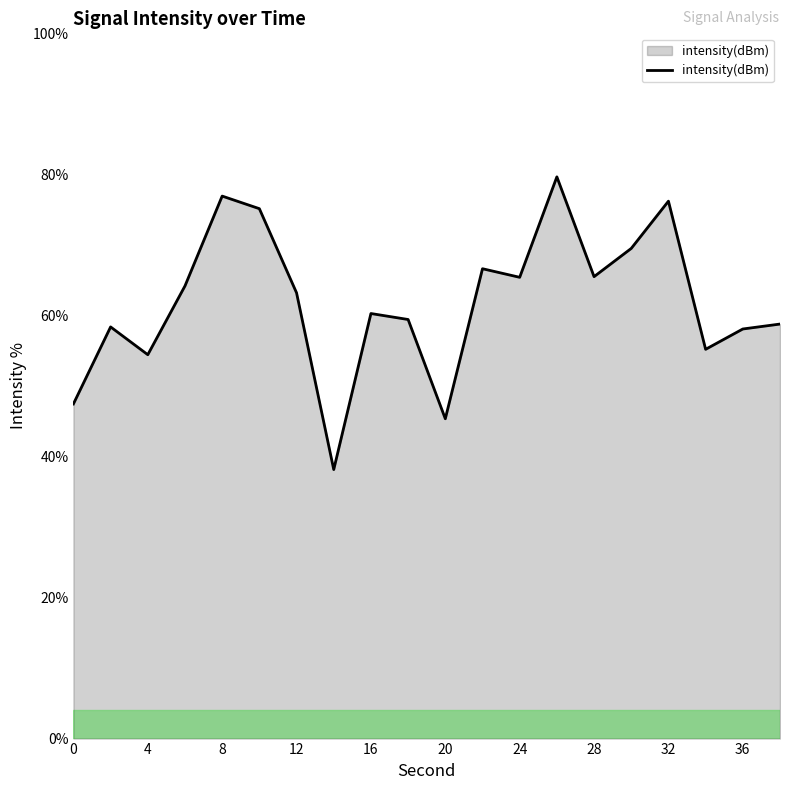

What is the greatest value displayed?

79.7